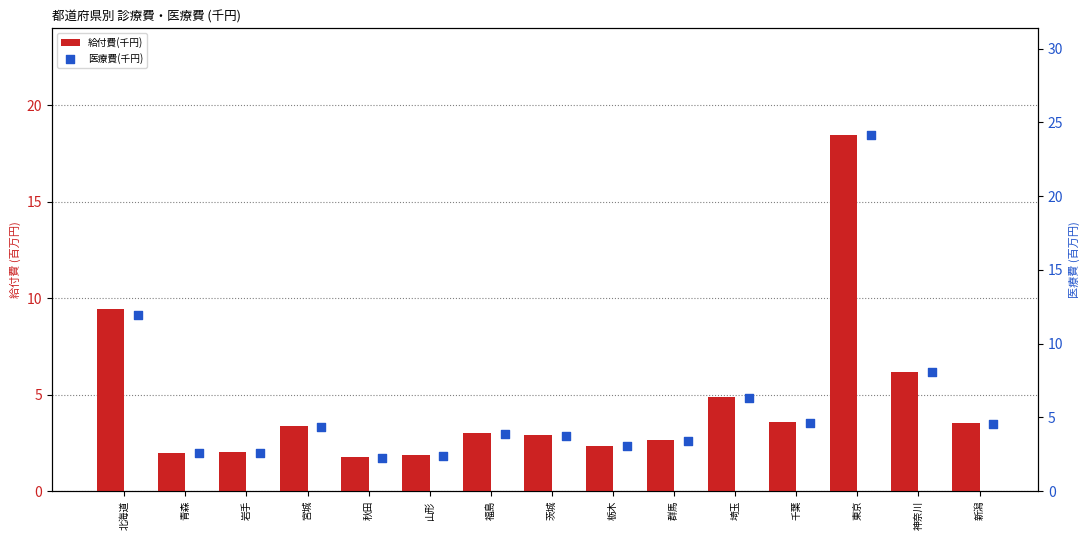

Is the value of 給付費(千円) at 岩手 greater than the value of 医療費(千円) at 宮城?

No